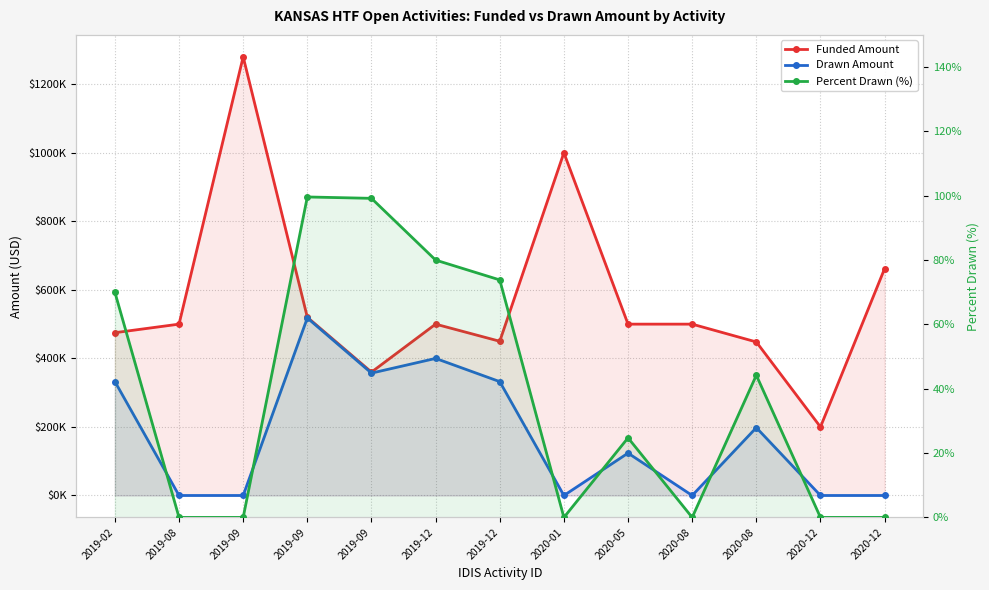

Reading left to right, what are all the values shown in this chart?

Funded Amount: 2019-02=475000.0	2019-08=500000.0	2019-09=1280000.0	2019-09=520000.0	2019-09=360000.0	2019-12=500000.0	2019-12=450000.0	2020-01=1000000.0	2020-05=500000.0	2020-08=500000.0	2020-08=448000.0	2020-12=200000.0	2020-12=662000.0
Drawn Amount: 2019-02=332500.0	2019-08=0.0	2019-09=0.0	2019-09=518000.0	2019-09=357099.0	2019-12=400000.0	2019-12=332242.8	2020-01=0.0	2020-05=123702.0	2020-08=0.0	2020-08=198000.0	2020-12=0.0	2020-12=0.0
Percent Drawn (%): 2019-02=70.0	2019-08=0.0	2019-09=0.0	2019-09=99.6	2019-09=99.2	2019-12=80.0	2019-12=73.8	2020-01=0.0	2020-05=24.7	2020-08=0.0	2020-08=44.2	2020-12=0.0	2020-12=0.0